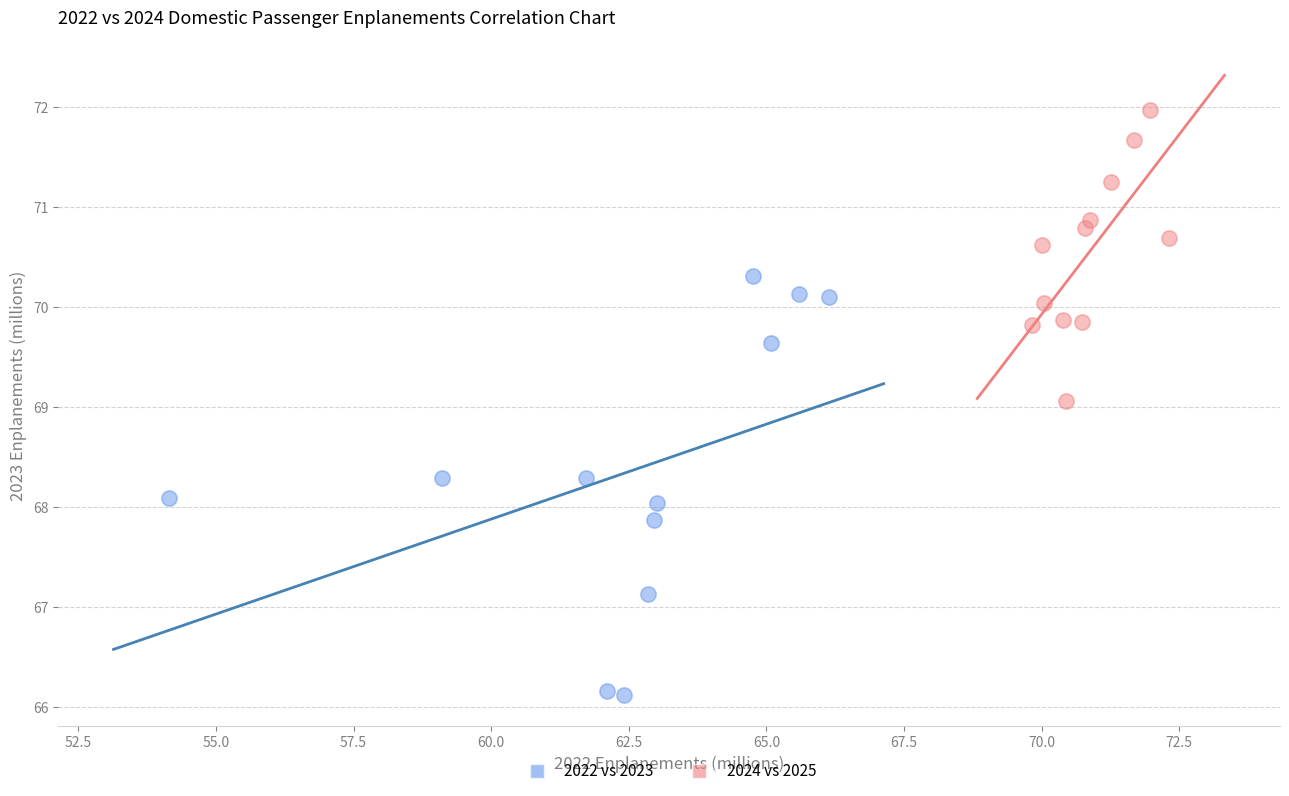

Which series reaches the maximum Y coordinate?

2024 vs 2025